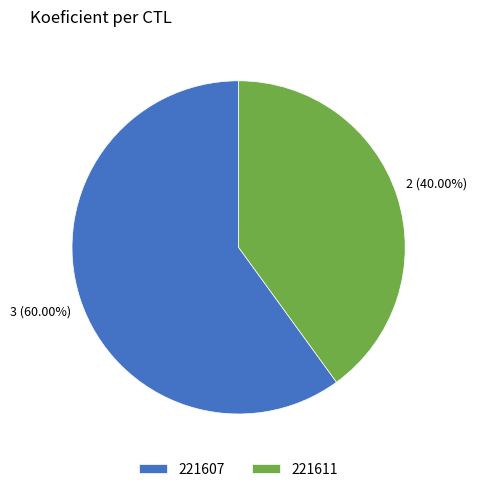

To the nearest percent, what portion does 221611 represent?

40%